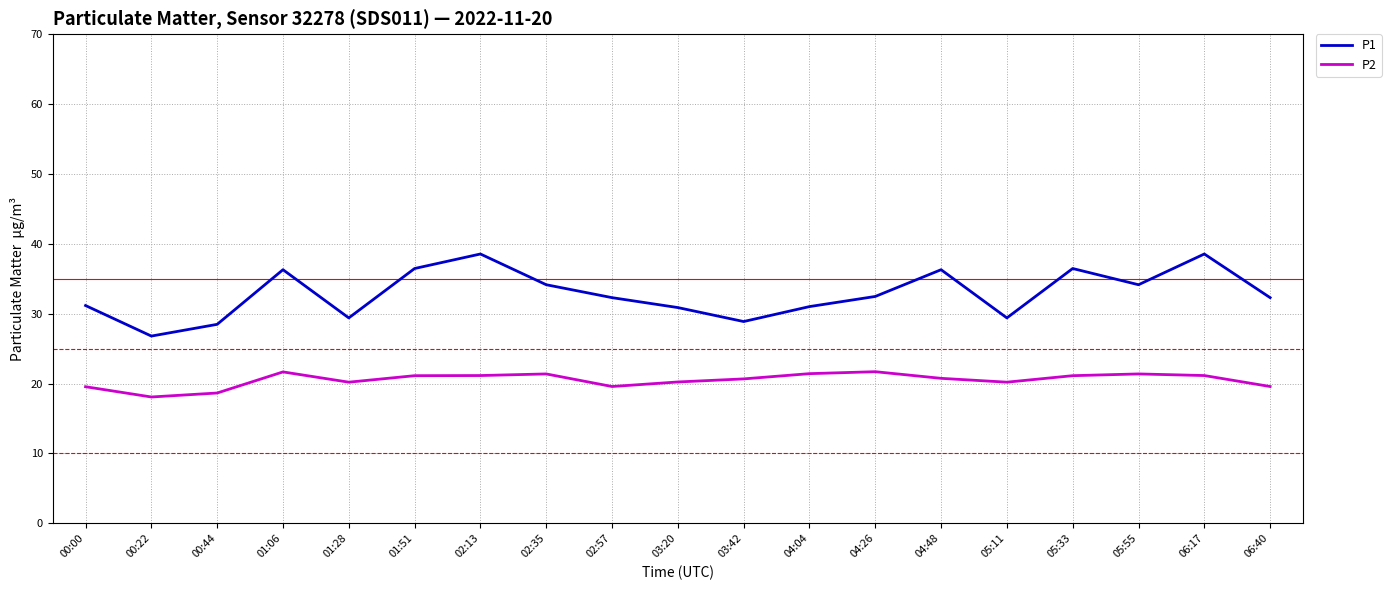

True or false: P2 has a value of 21.1 at 01:51.

True